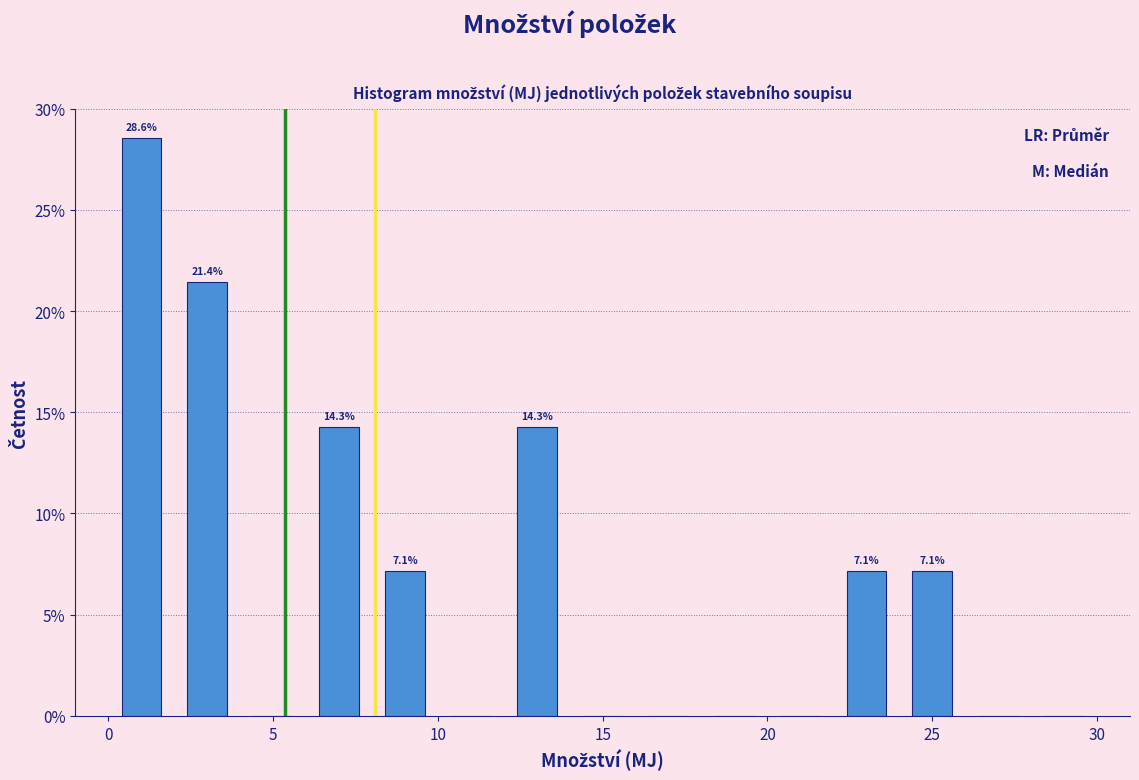

Which range on the x-axis has the tallest bar?

0 to 2